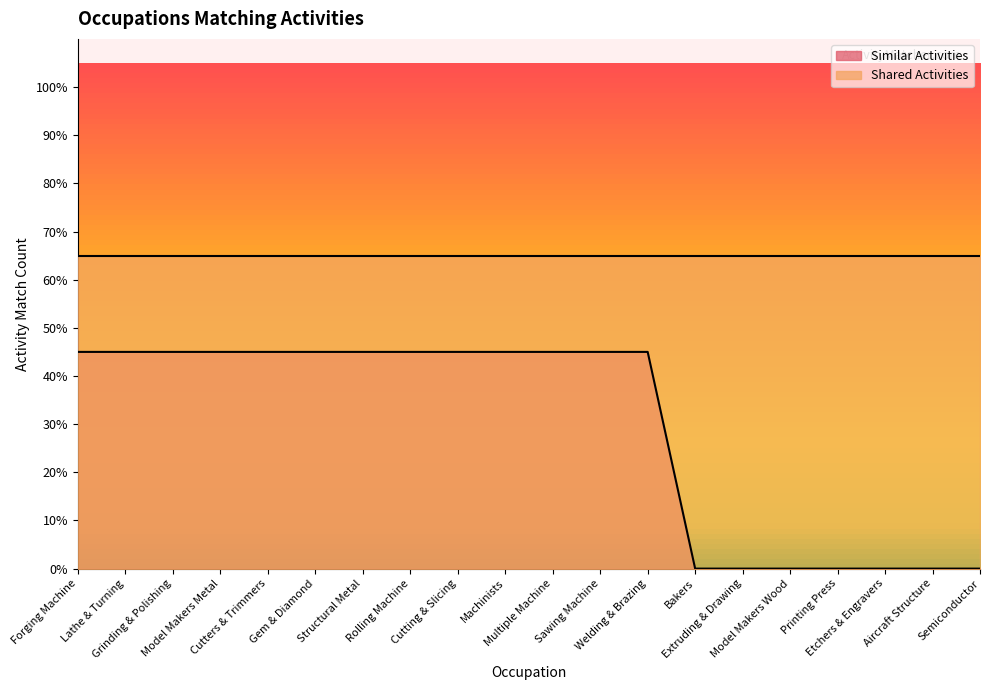

What position from the right is Printing Press?

4